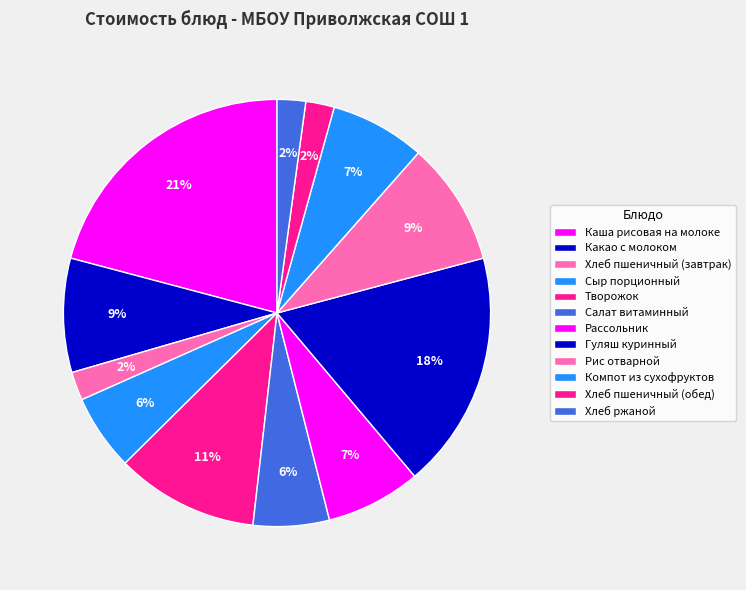

To the nearest percent, what is the difference between the Салат витаминный and Рис отварной slice percentages?

4%